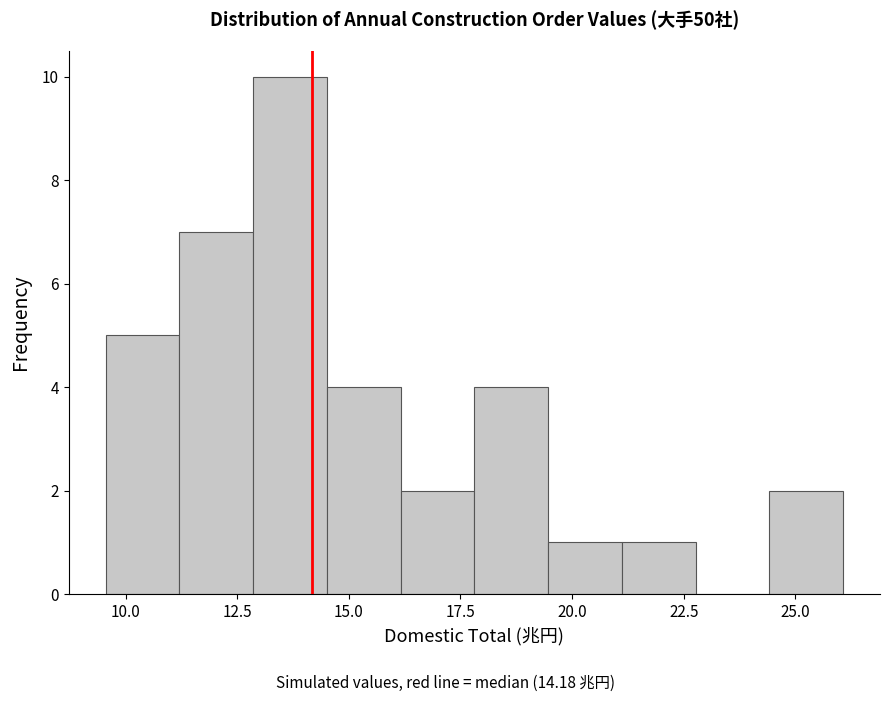

Read against the x-axis, roughly where is the centre of the tallest bar?

13.5